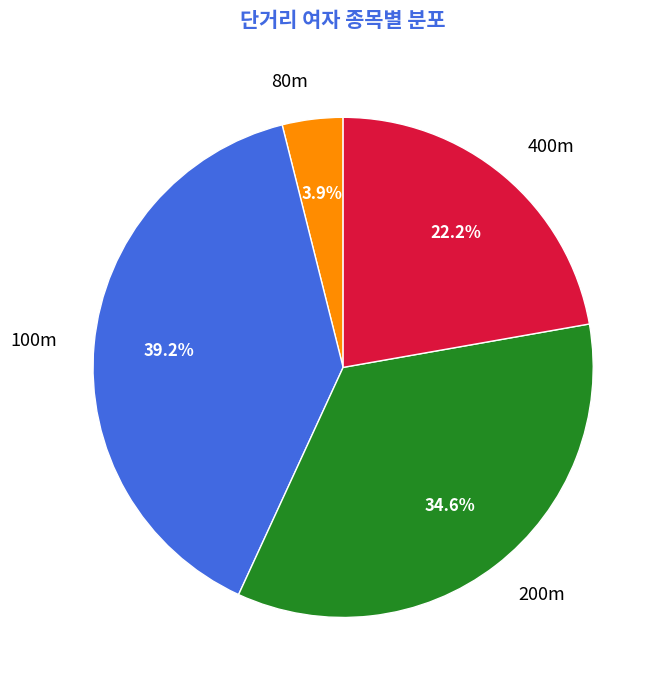

Which has a higher value, 200m or 400m?

200m